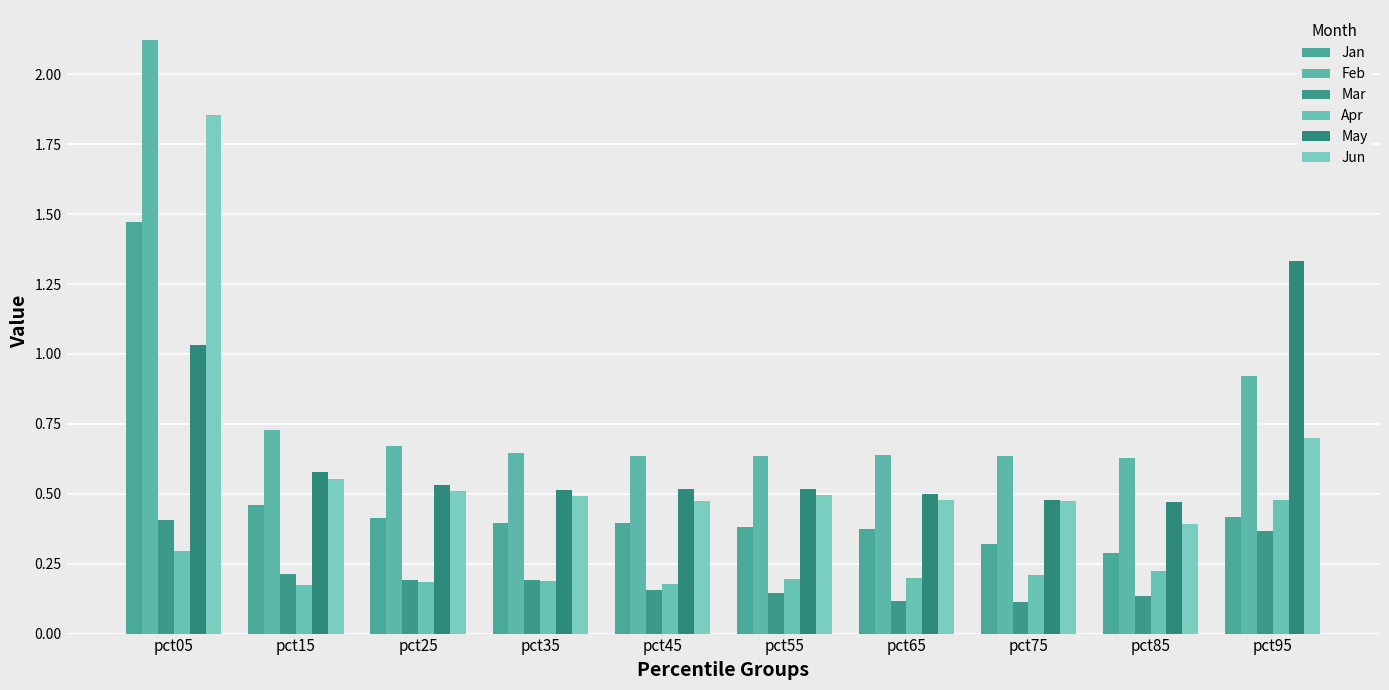

What is the difference between the second highest and minimum values in the Jun series?

0.3